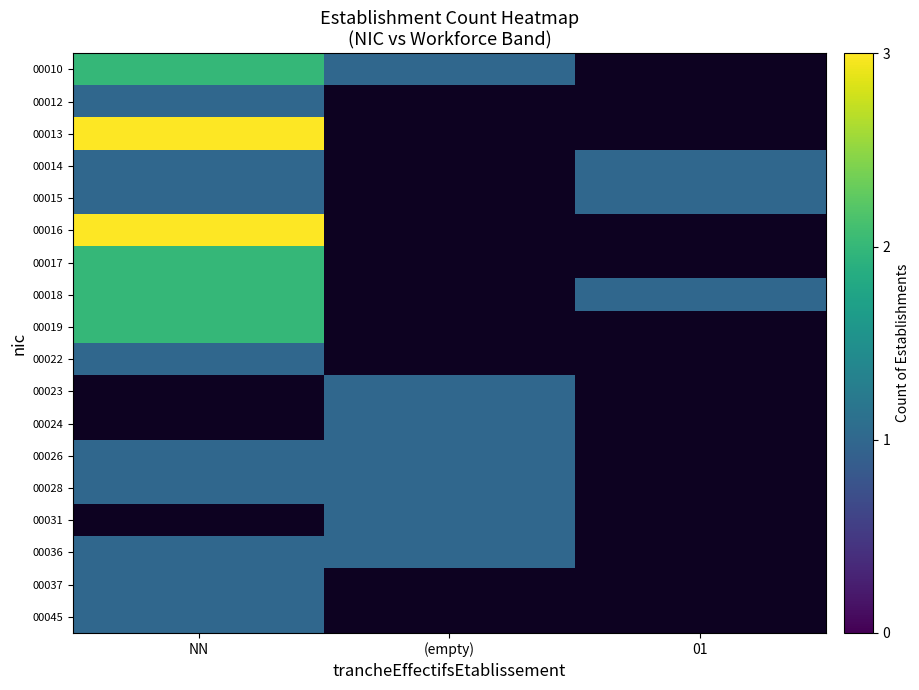

At which label is 00018 closest to 1?

01